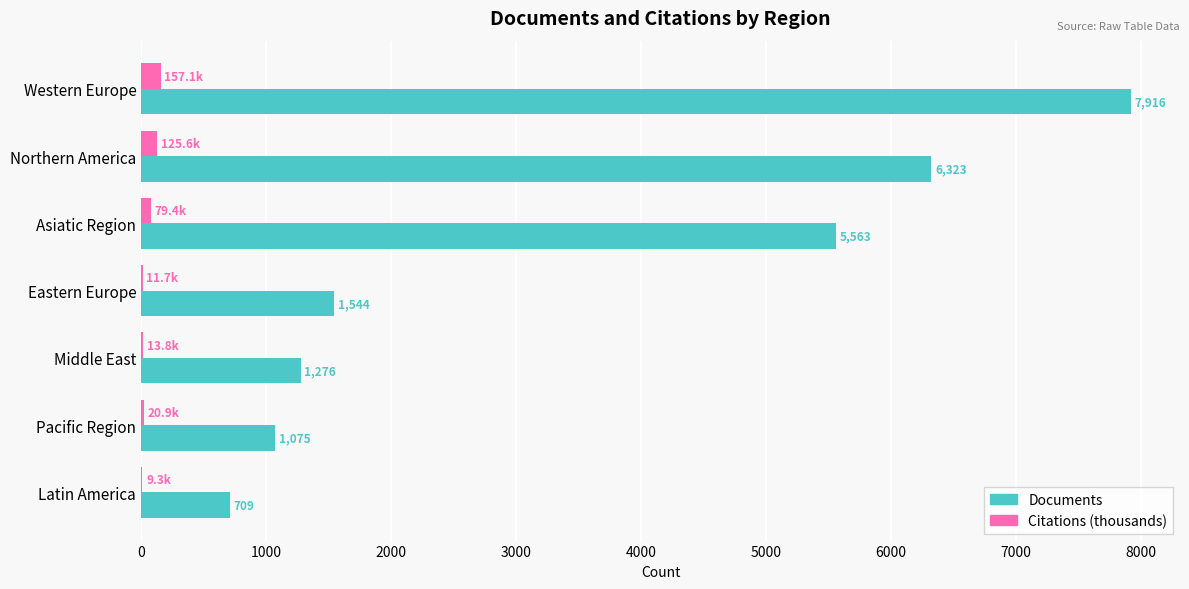

True or false: Documents has a value of 3498.3 at Asiatic Region.

False